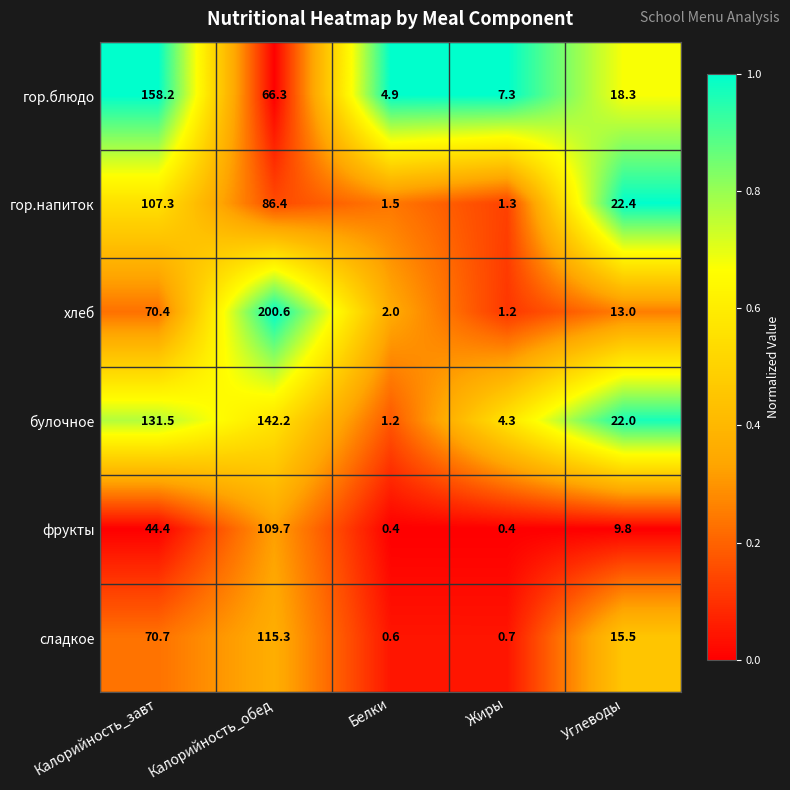

Between Калорийность_обед and Углеводы, which series saw the biggest shift?

хлеб